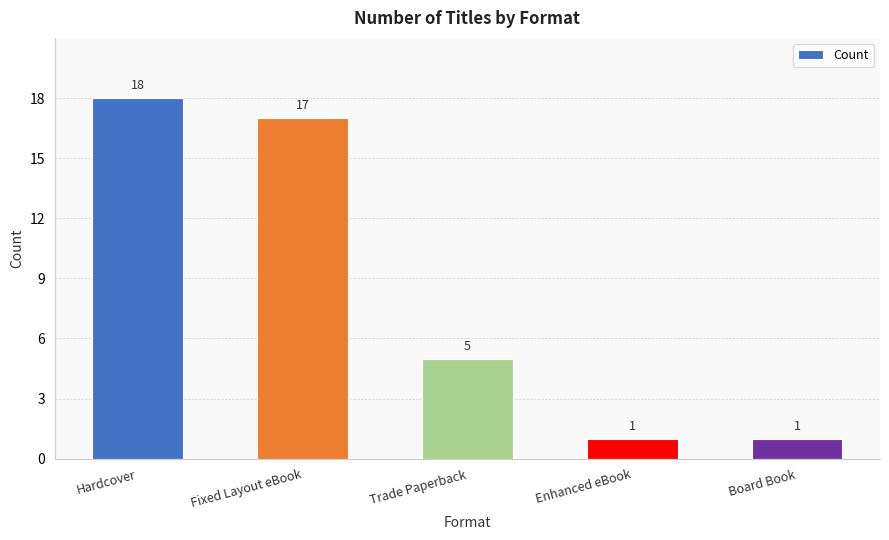

What is the difference between the maximum and second lowest values?

17